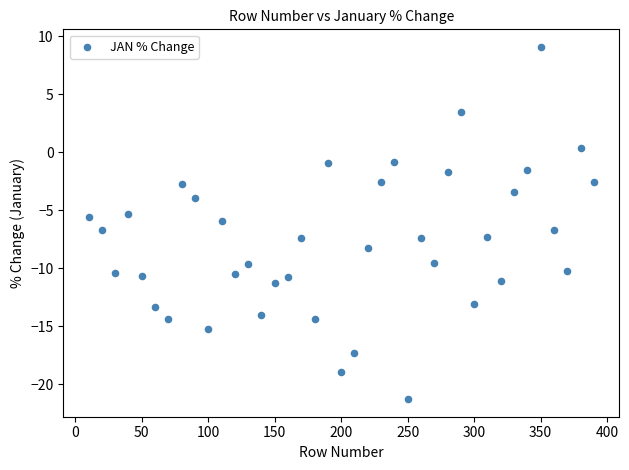

What is the range of X values (max minus min)?

380.0